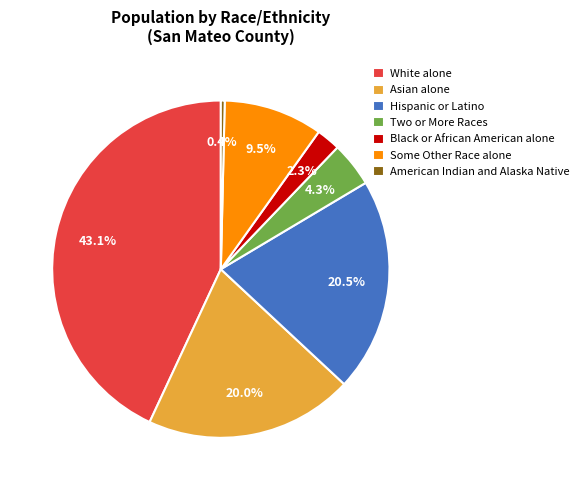

To the nearest percent, what is the difference between the White alone and Two or More Races slice percentages?

39%